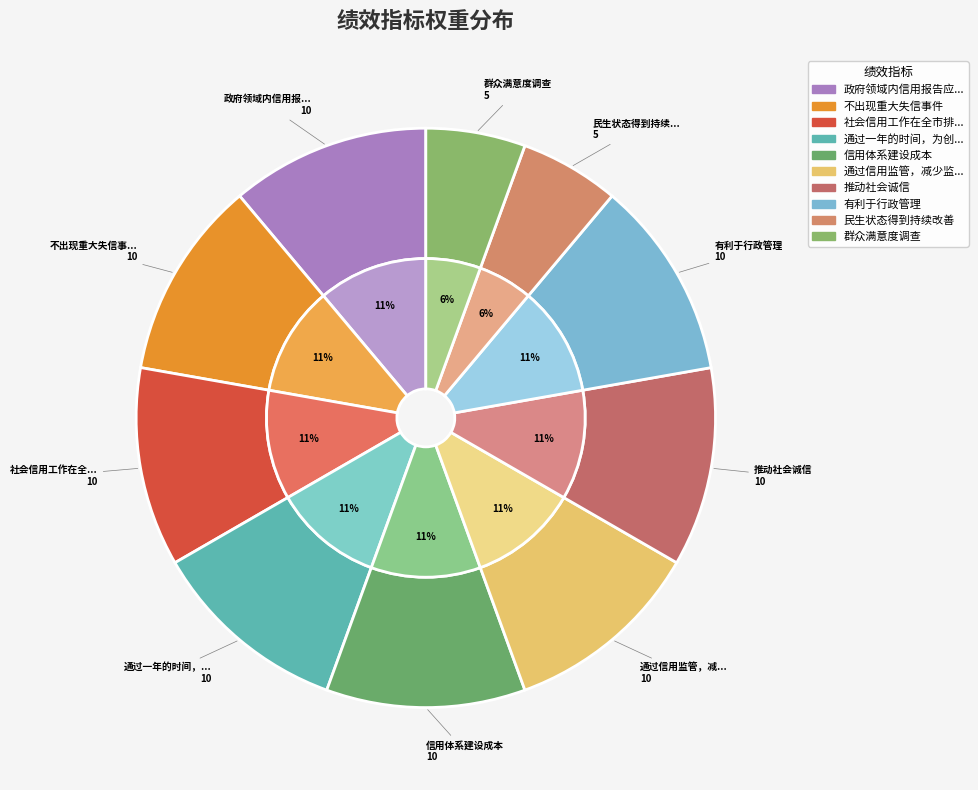

To the nearest percent, what is the difference between the largest and smallest slice percentages?

6%